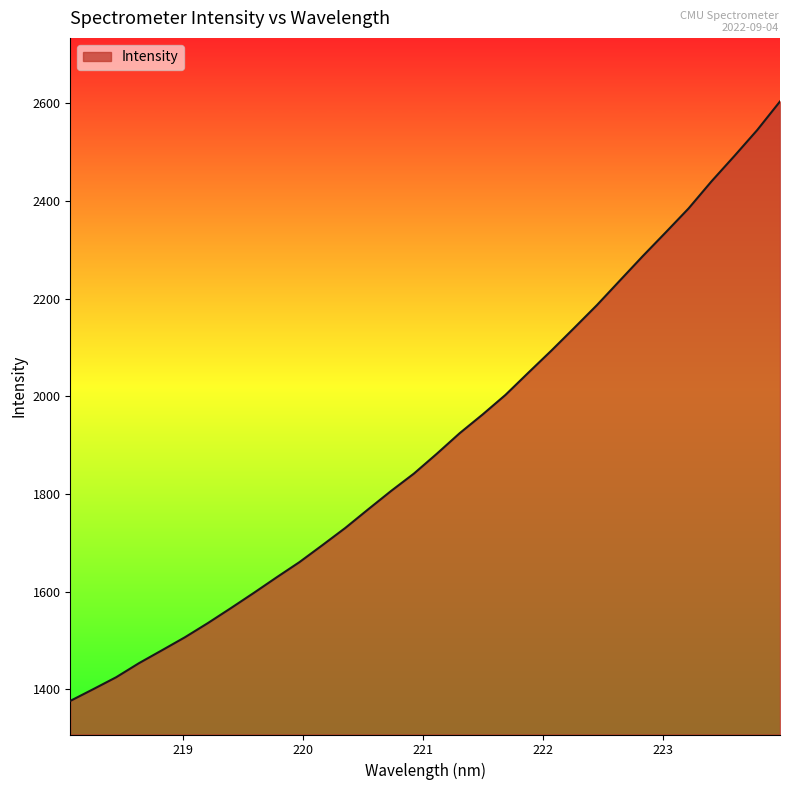

What is the maximum value shown in the chart?

2604.0